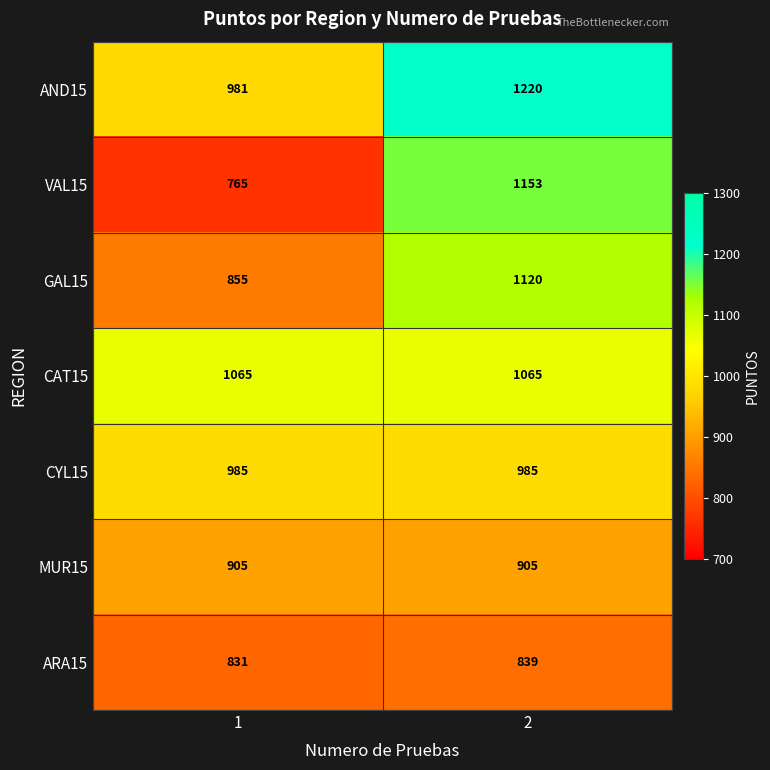

At which category is the sum across all series the highest?

2